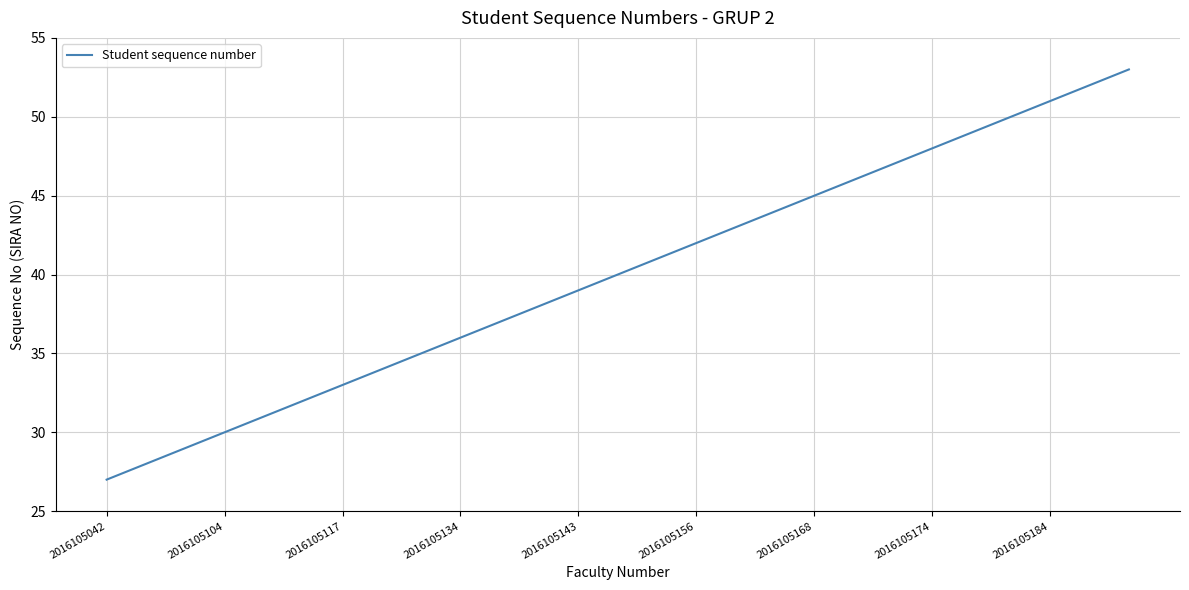

How many series are shown in this chart?

1